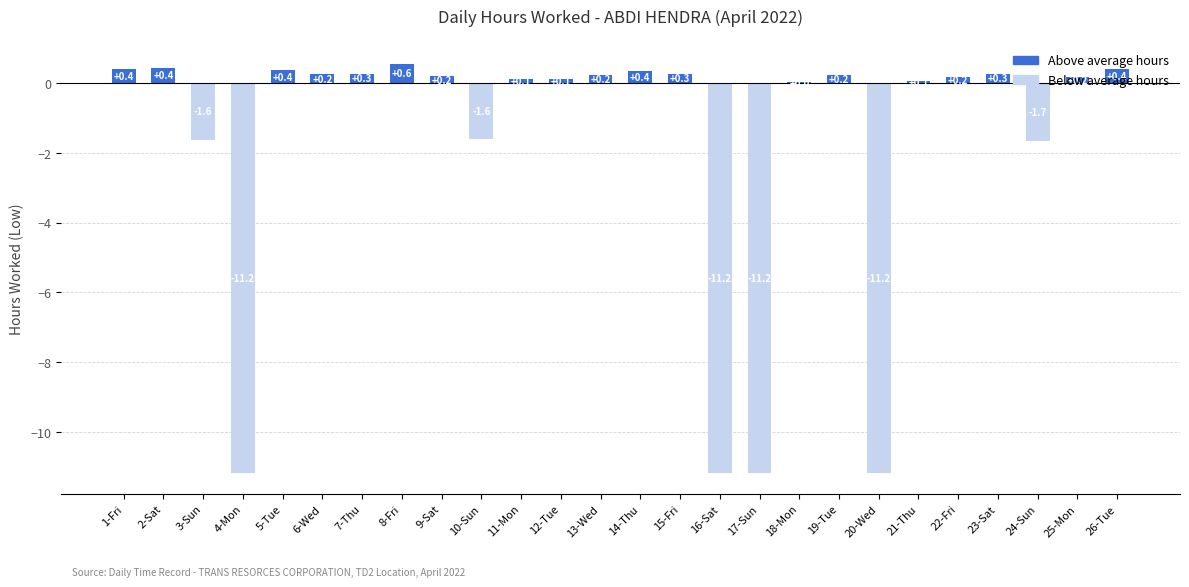

Which category has the highest value across all series?

8-Fri